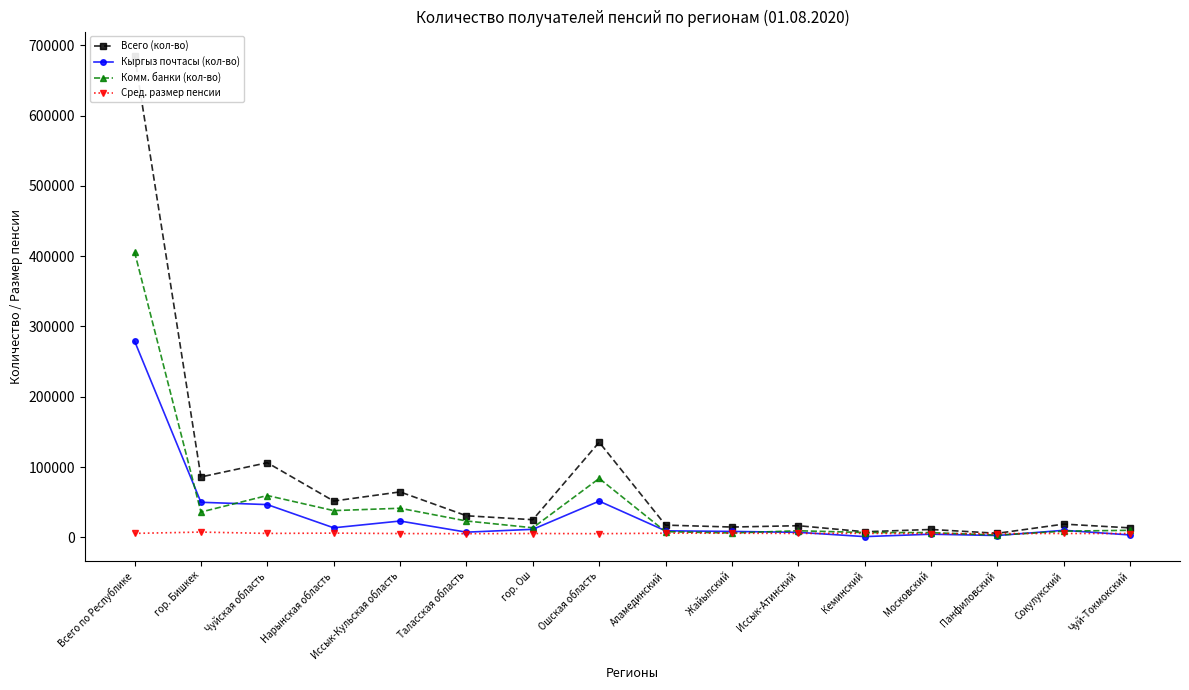

Read the Комм. банки (кол-во) value at гор. Ош, to the nearest 100.

13700